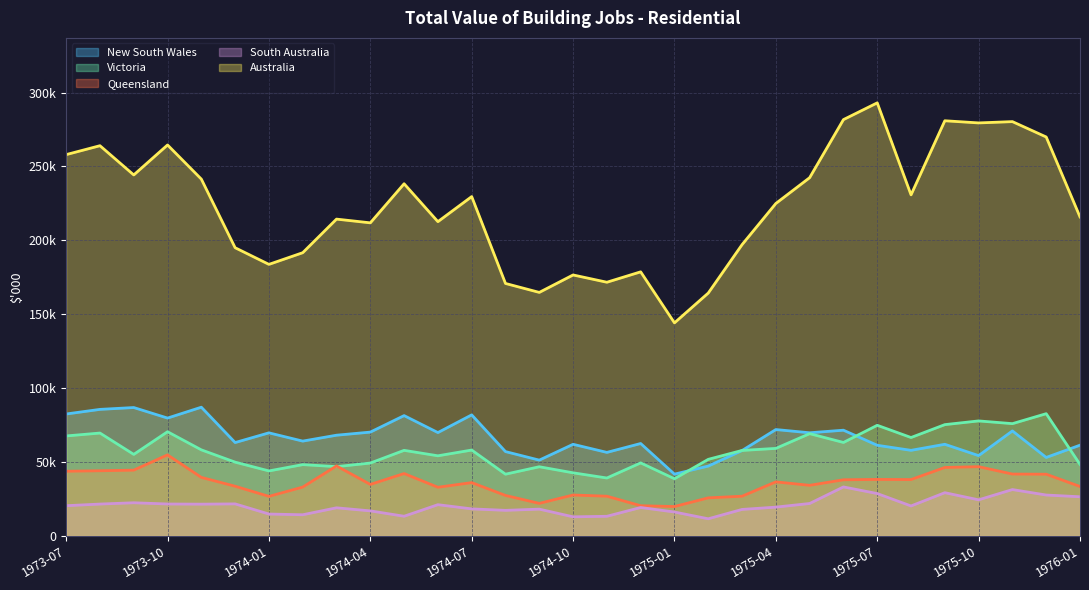

List the series in order of their peak value, highest first.

Australia, New South Wales, Victoria, Queensland, South Australia